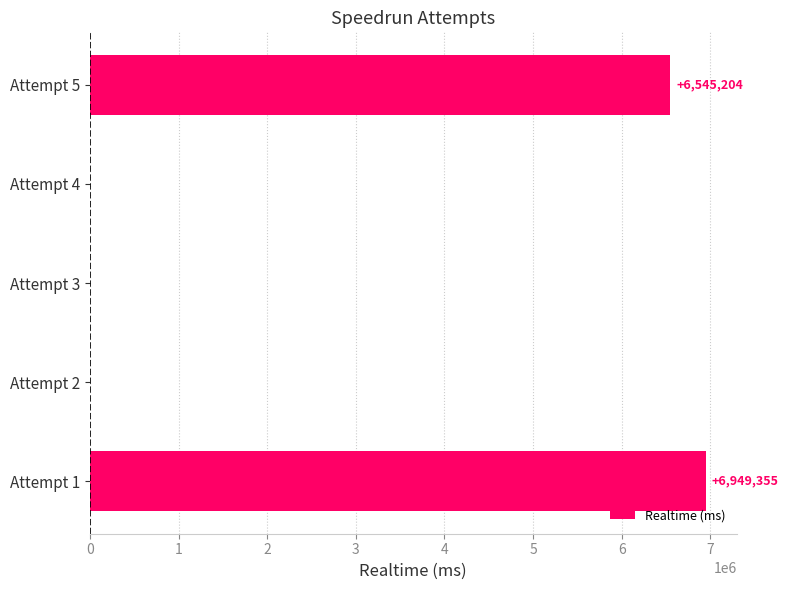

What is the maximum value shown in the chart?

6949355